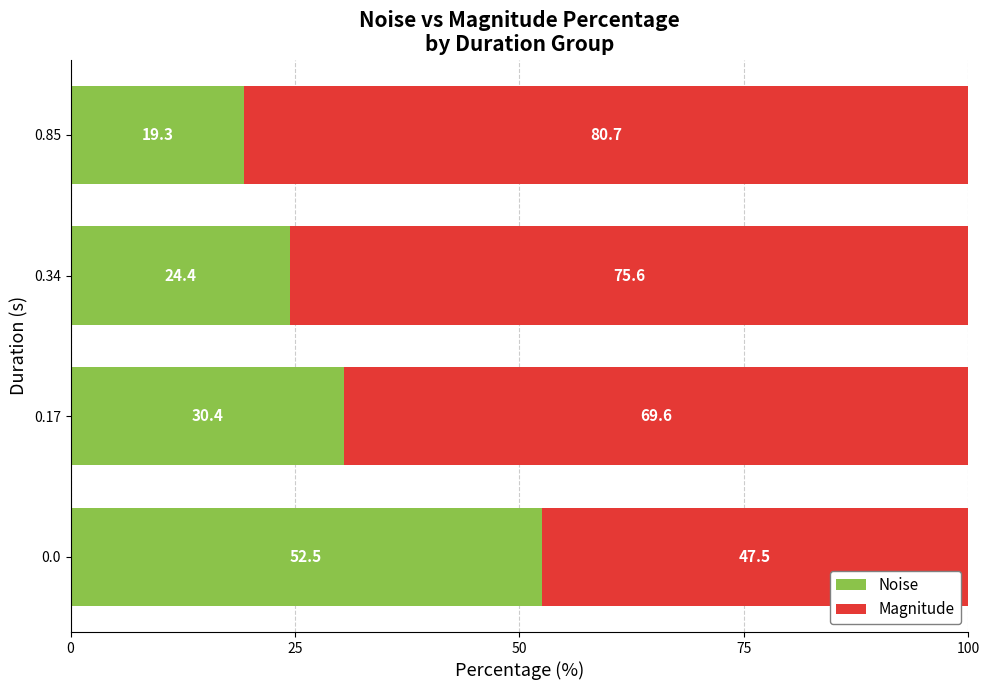

Is it true that Noise equals 19.3 at 0.85?

True